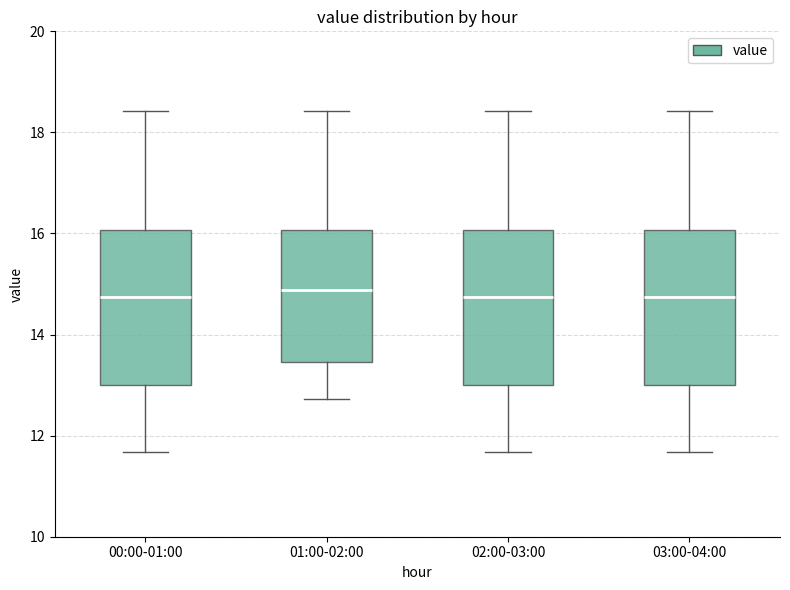

Where is the upper edge of the box for 02:00-03:00 on the y-axis? The values are not printed on the chart, so give them approximately, as read against the axis.

16.0